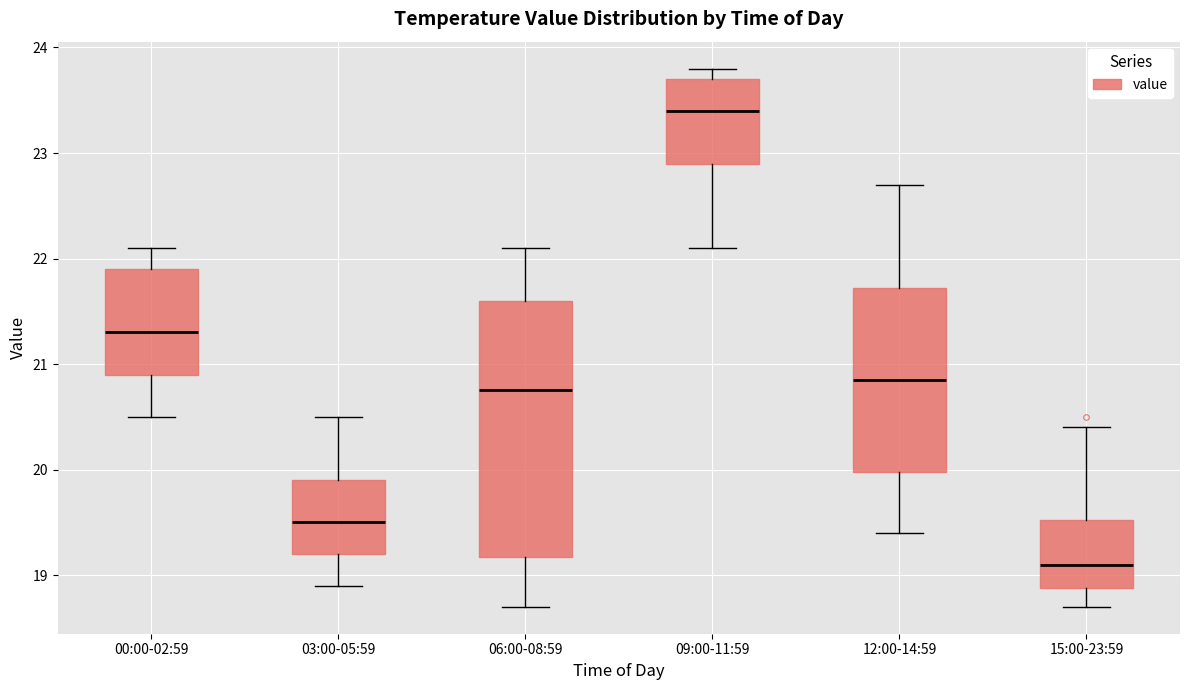

Where is the upper edge of the box for 03:00-05:59 on the y-axis? The values are not printed on the chart, so give them approximately, as read against the axis.

19.9